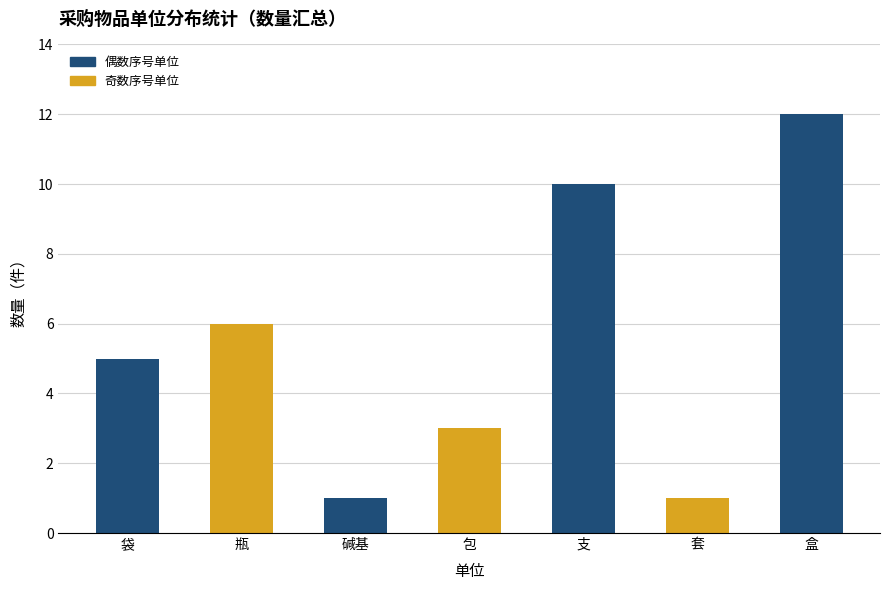

What is the label of the 2nd bar from the right?

套